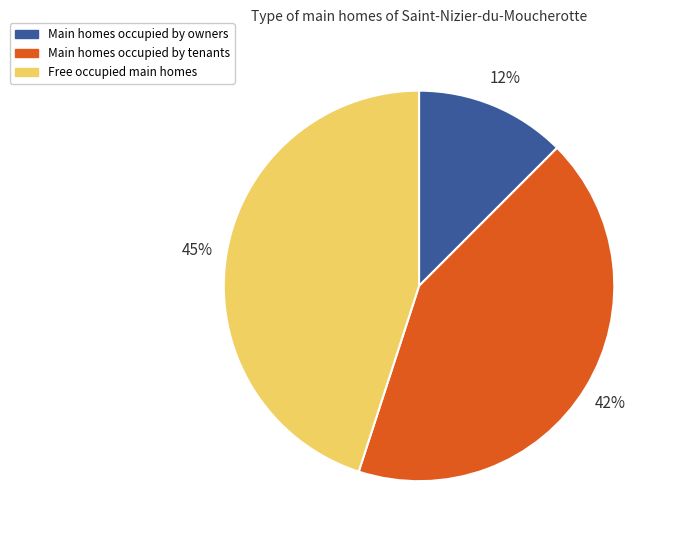

To the nearest percent, what percentage of the pie is Main homes occupied by tenants?

43%